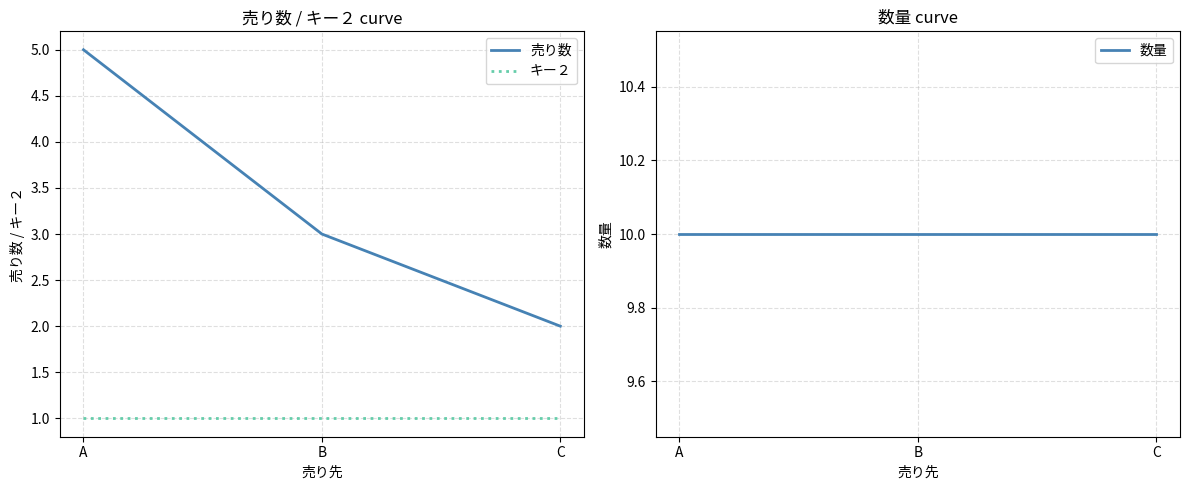

Reading left to right, list all the values displayed in this chart.

売り数: 5	3	2
キー２: 1	1	1
数量: 10	10	10